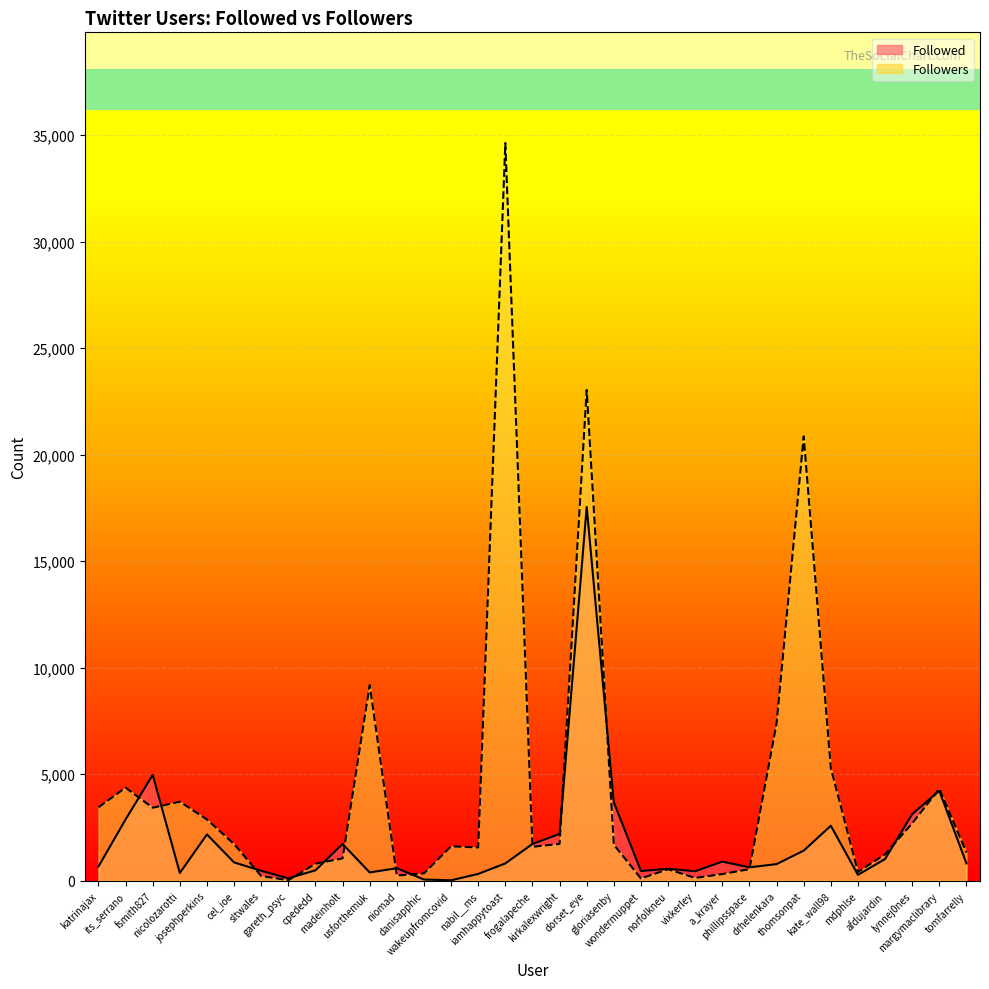

How many times do Followers and Followed cross each other?

14